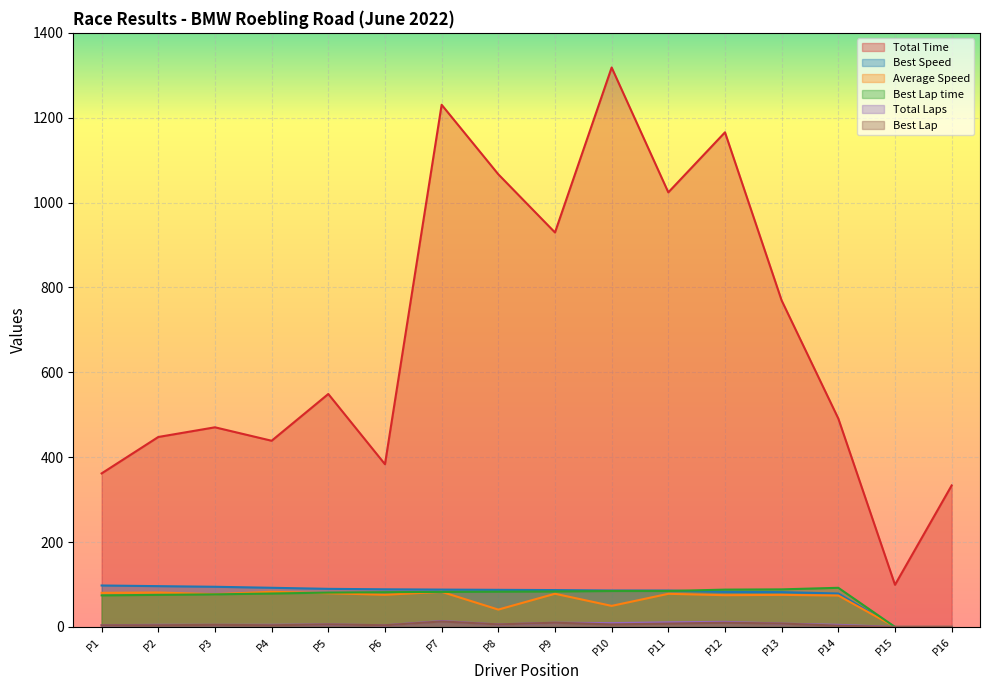

Is the value of Total Laps at P6 greater than the value of Total Time at P9?

No